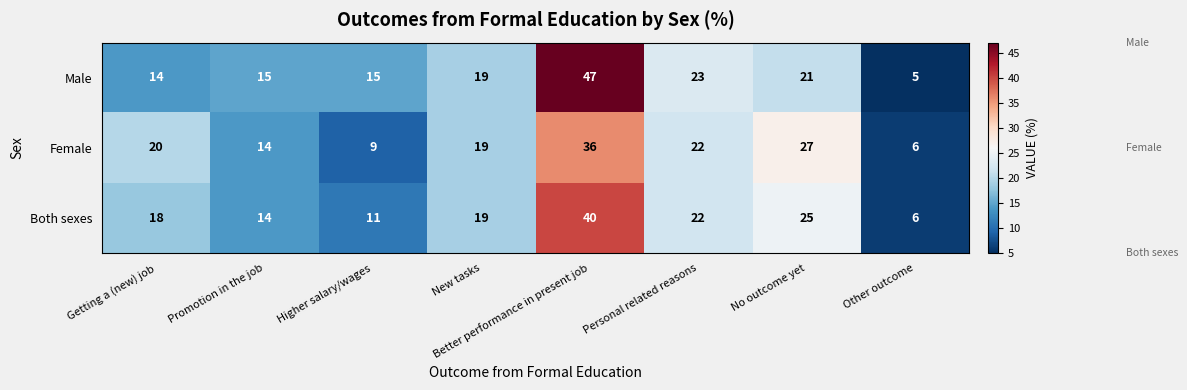

The value of Male at Personal related reasons is 23. True or false?

True